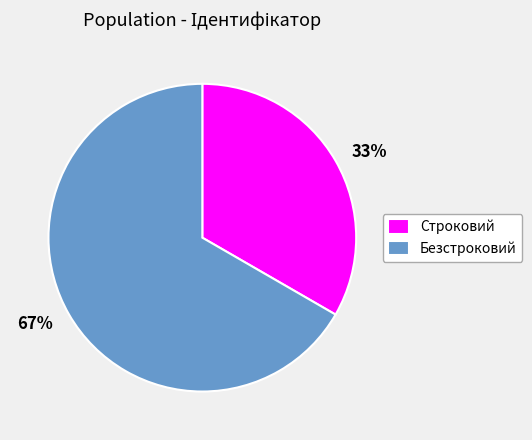

Is Строковий the majority of the pie?

No